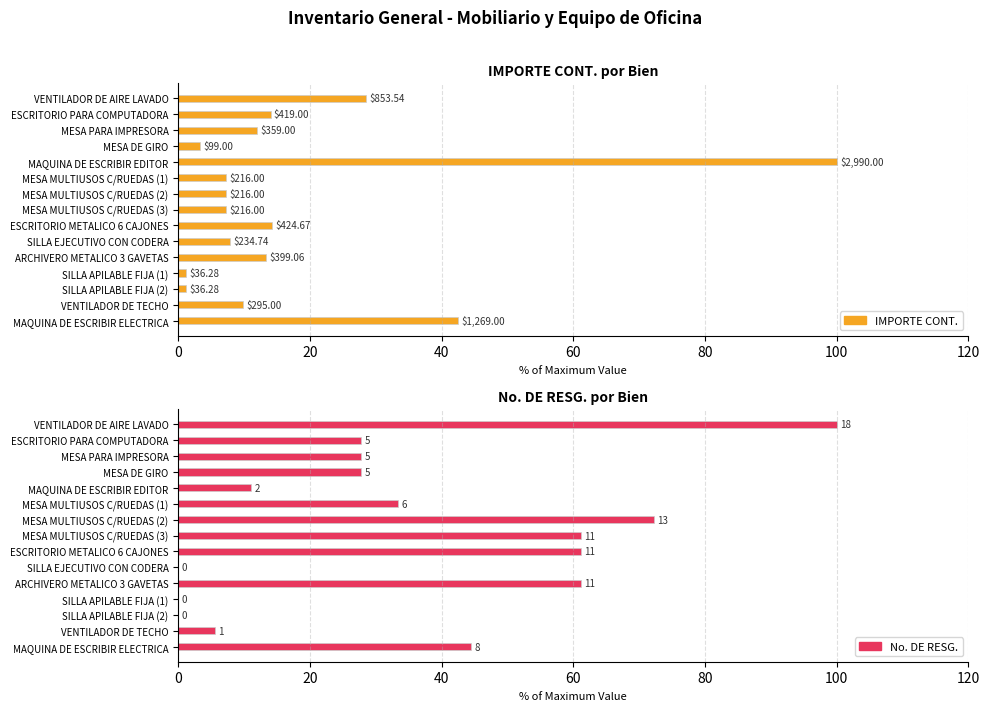

What is the greatest value displayed?

100.0